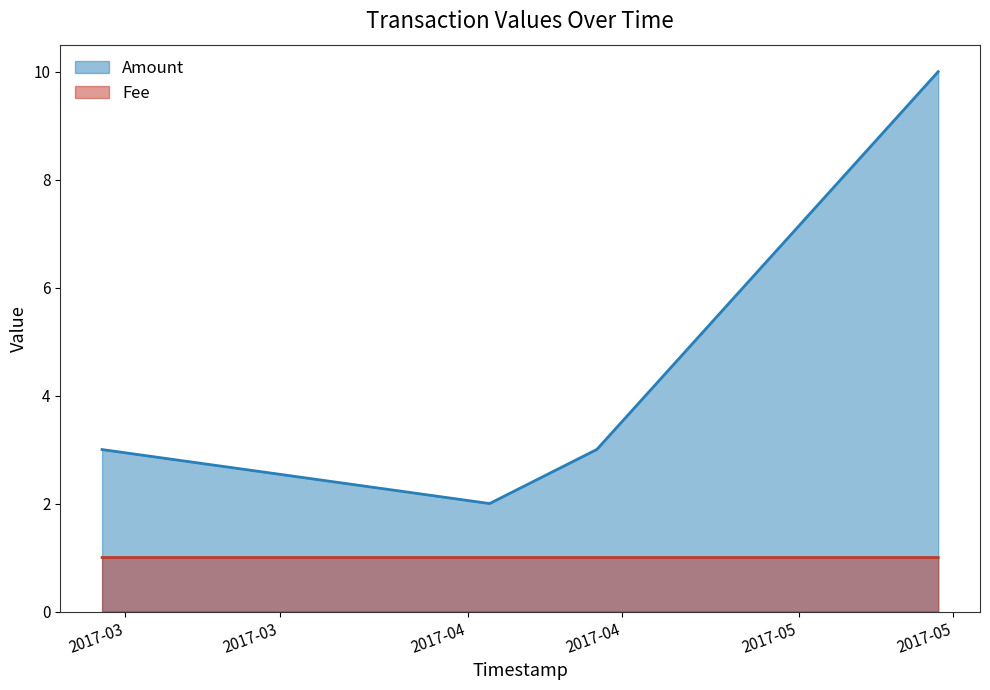

Does the chart have visible grid lines?

No